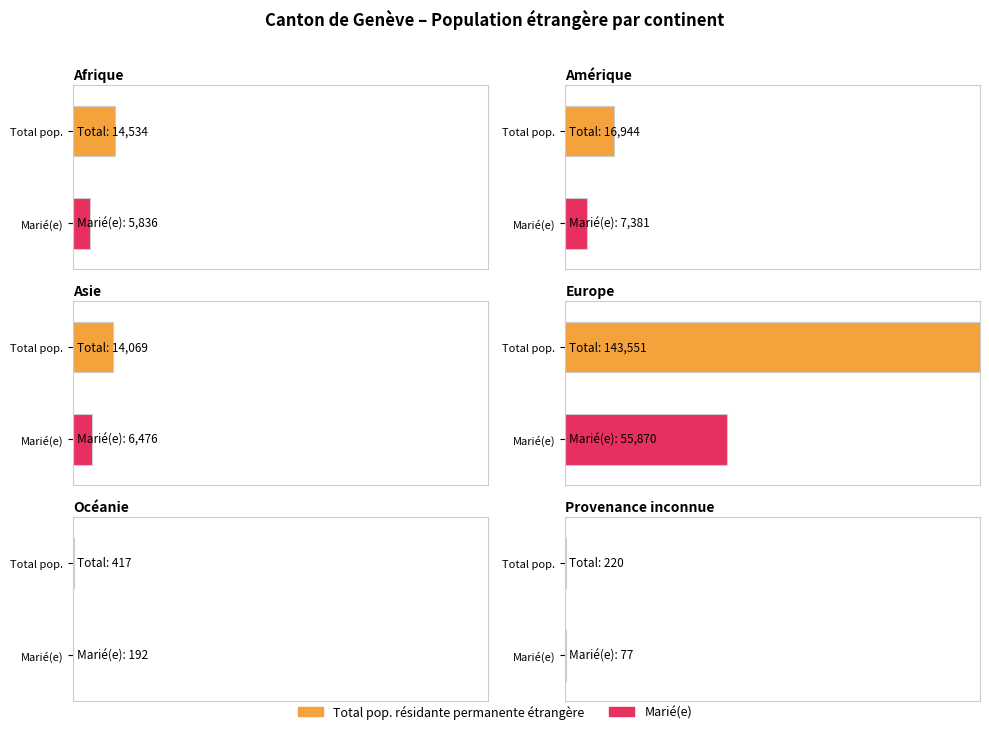

The value of Dont marié(e) avec un(e) suisse(esse) at Europe is 13021. True or false?

False